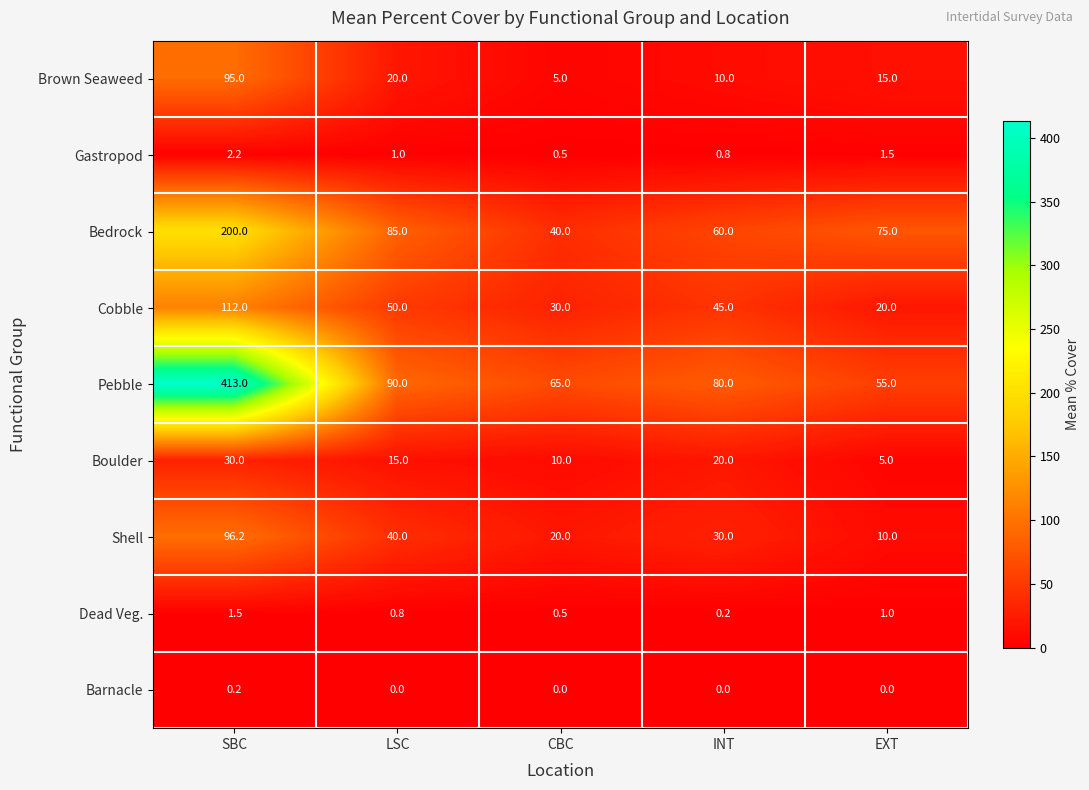

What is the difference between the Shell values at LSC and EXT?

30.0